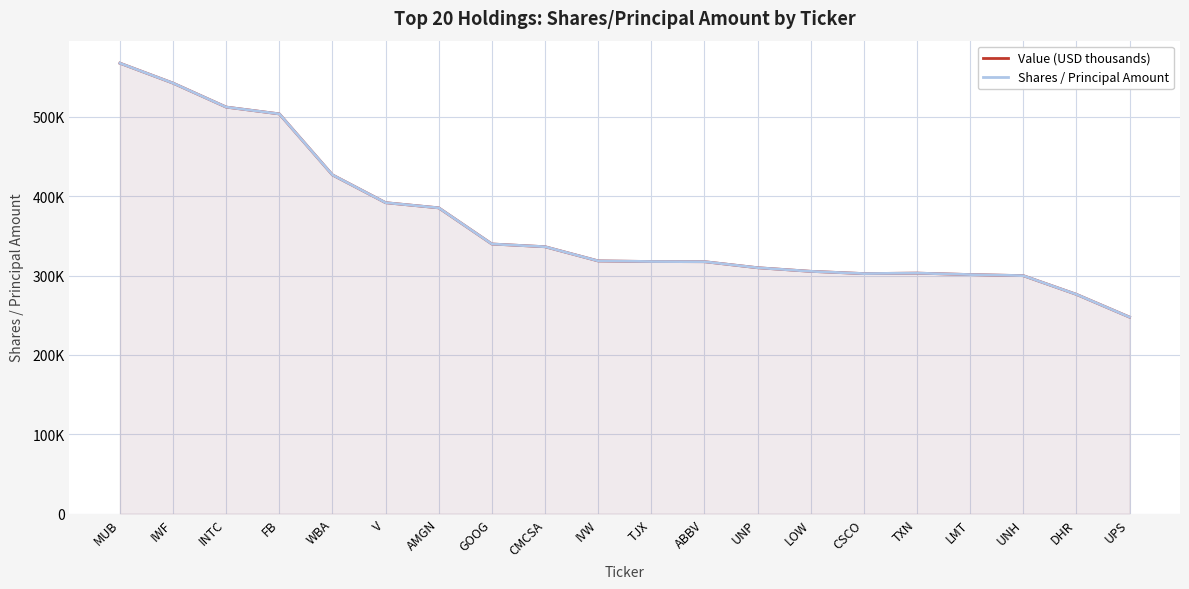

Which series has the widest spread of values?

Value (USD thousands)